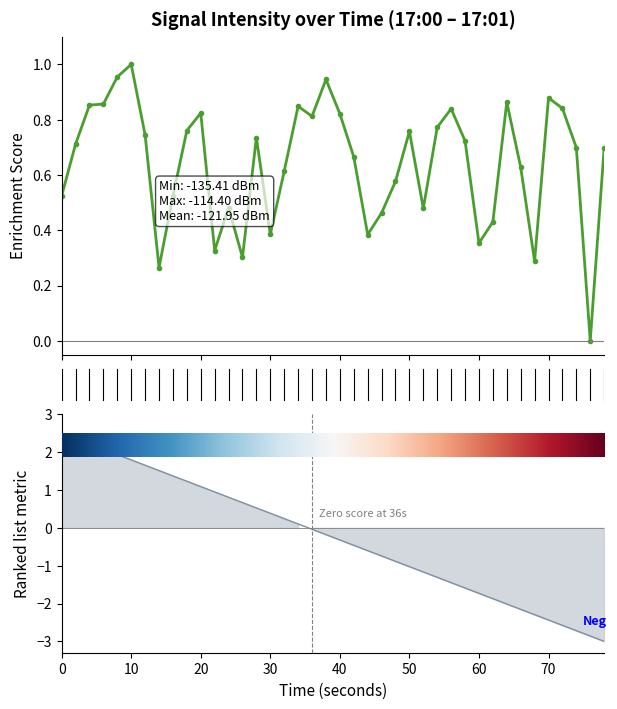

How many lines are shown in the chart?

1